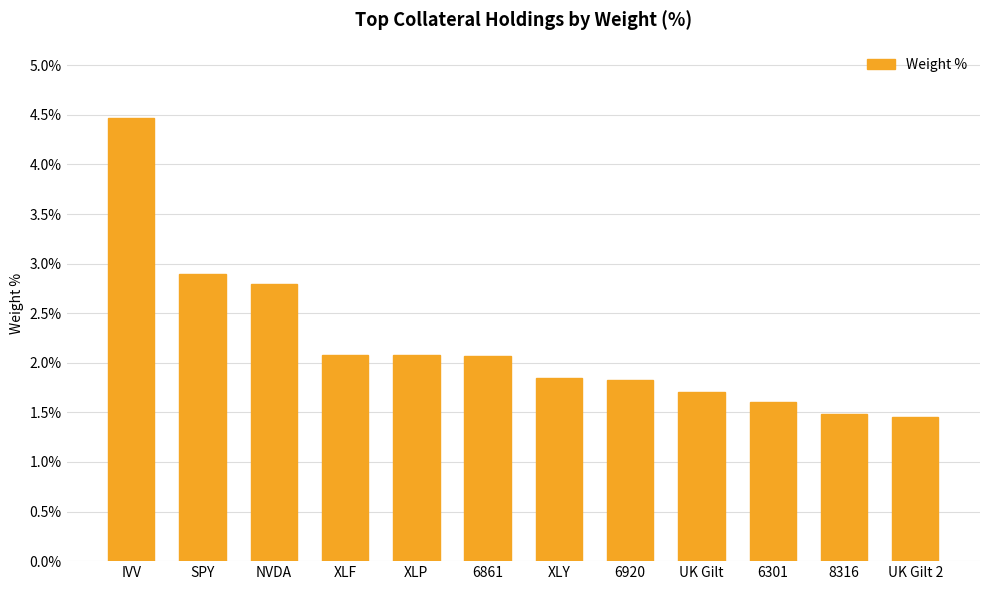

True or false: the data shows 2.0 at 8316.

False